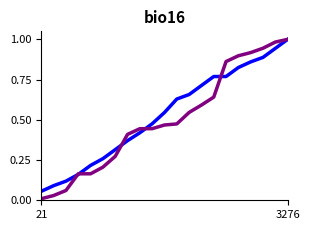

How many lines are shown in the chart?

2